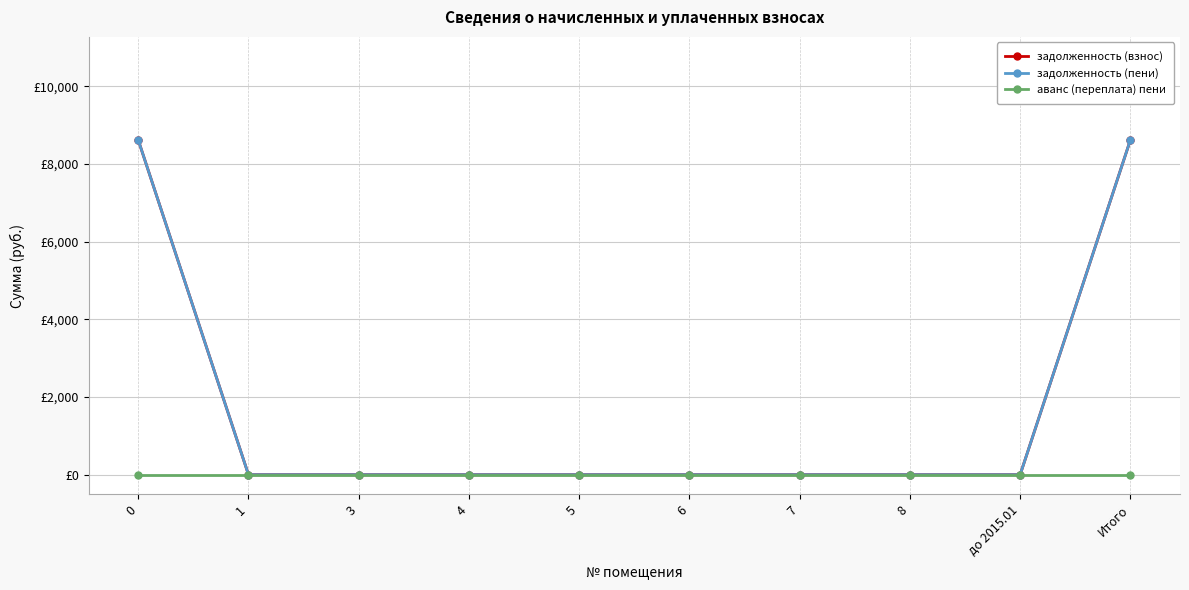

What is the value of the задолженность (взнос) point at the 10th from the left?

8621.8